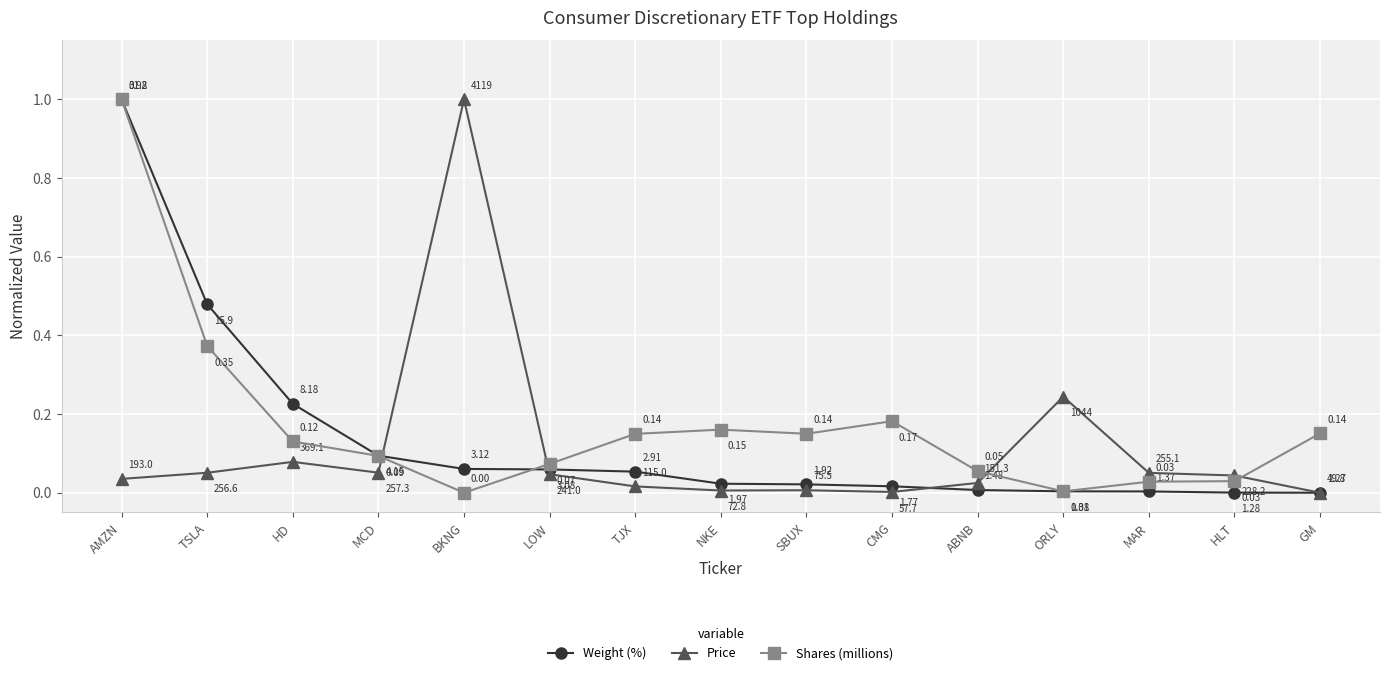

Which series changed the most between AMZN and TJX?

Weight (%)